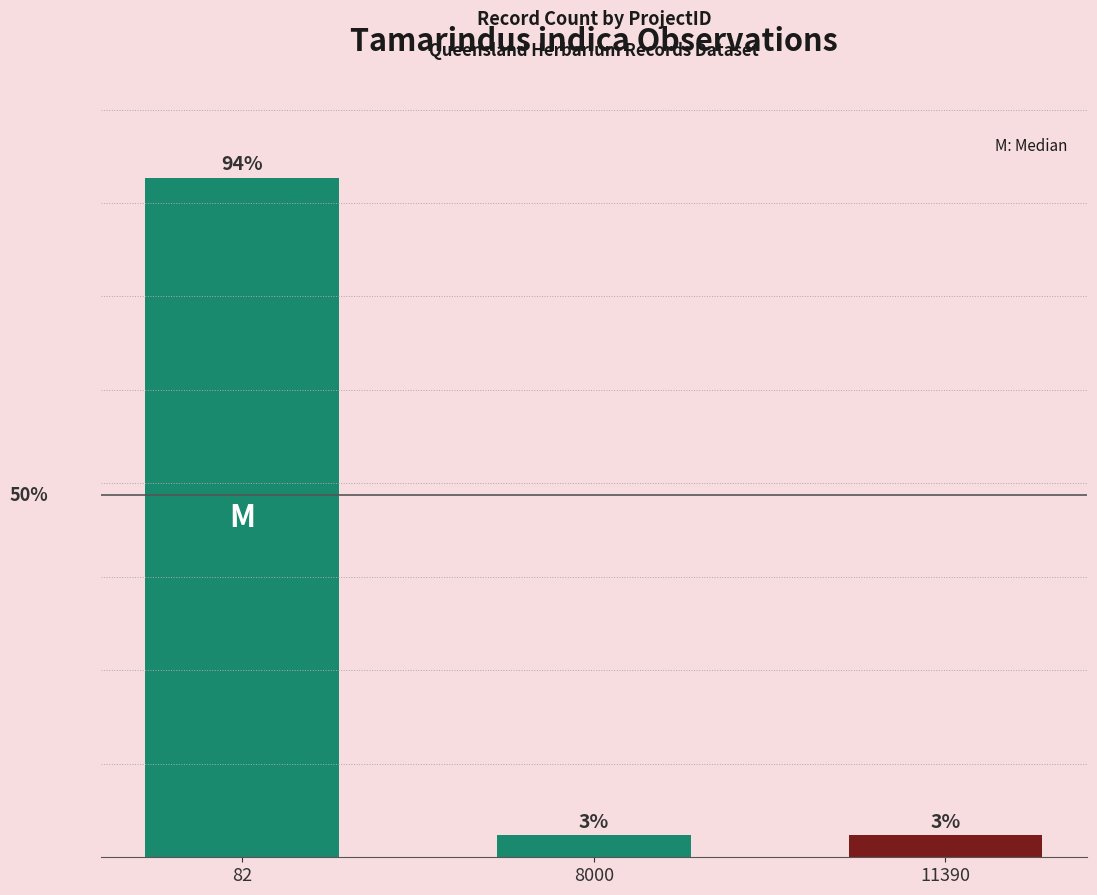

Does the chart contain any negative values?

No